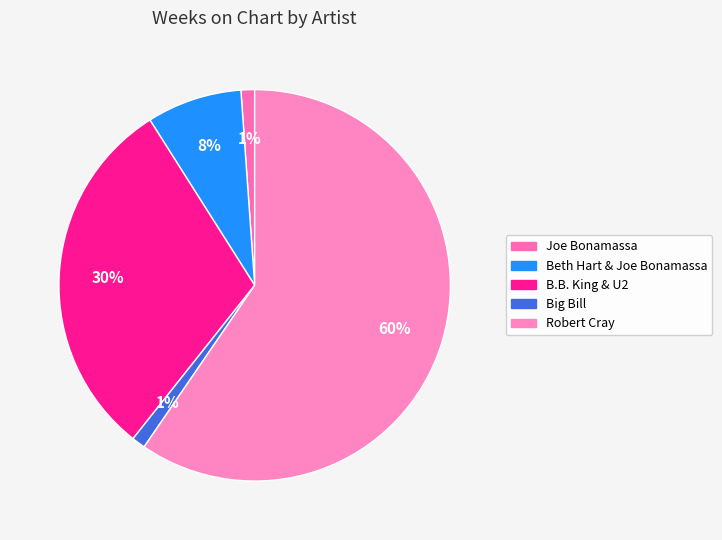

Rank the categories by value from highest to lowest.

Robert Cray, B.B. King & U2, Beth Hart & Joe Bonamassa, Joe Bonamassa, Big Bill